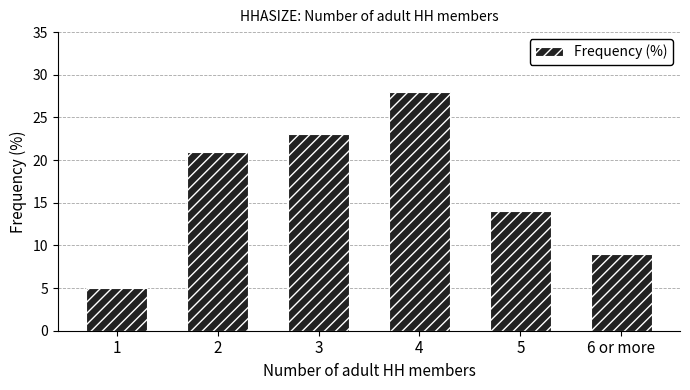

How many data points are less than 21?

3